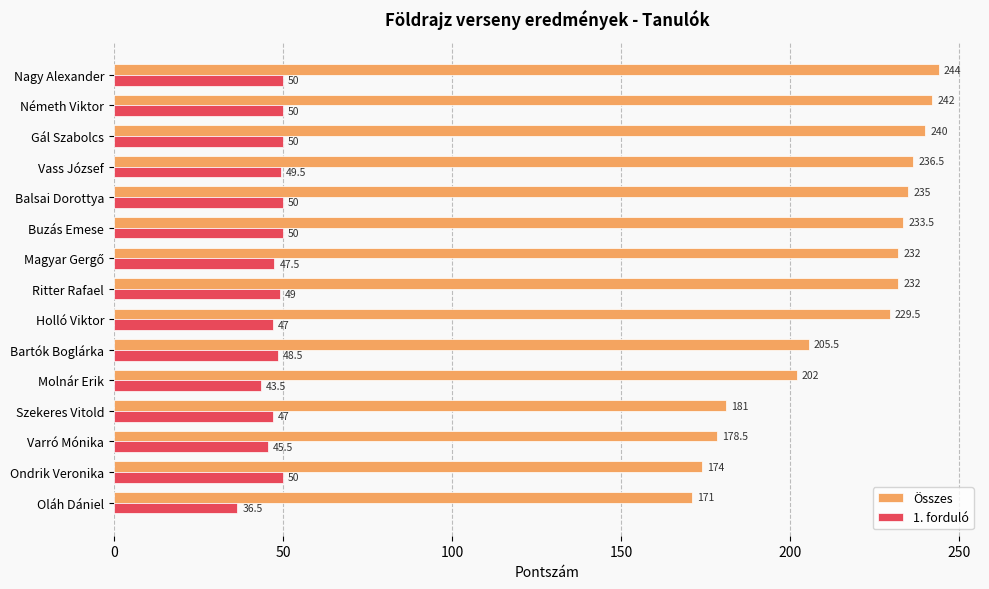

Which series has the largest total across all categories?

Összes